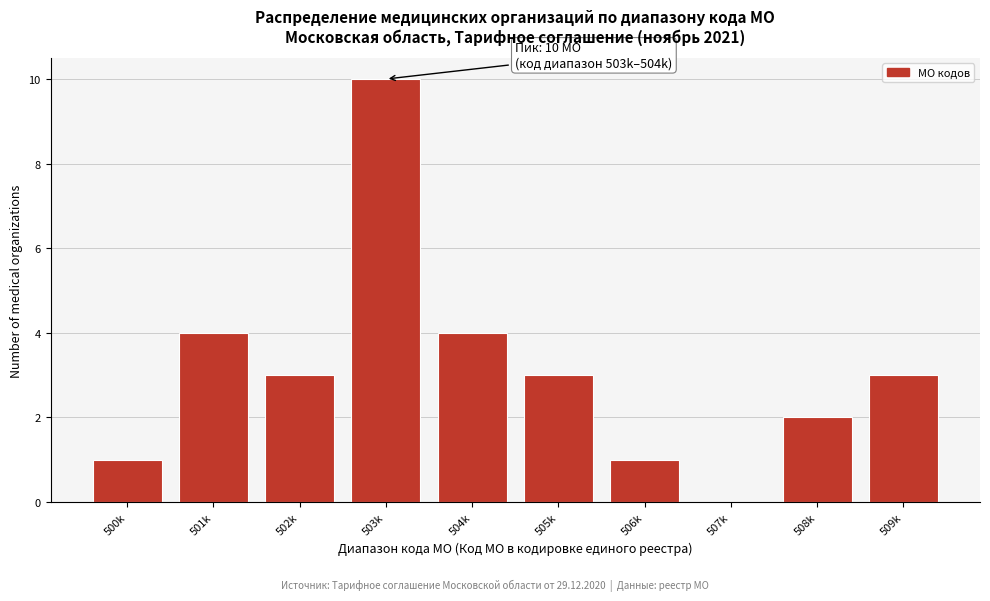

Reading left to right, list all the values displayed in this chart.

500k=1	501k=4	502k=3	503k=10	504k=4	505k=3	506k=1	507k=0	508k=2	509k=3